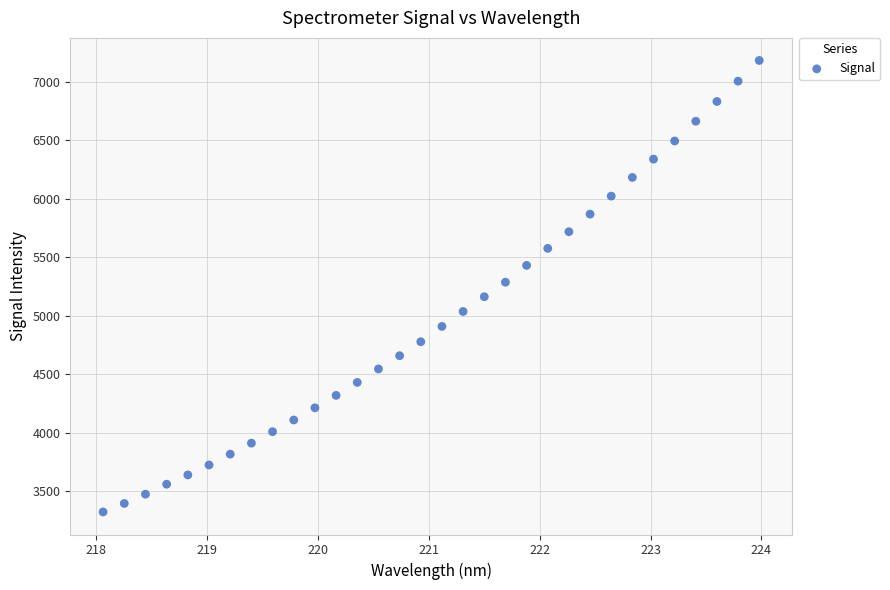

What is the range of X values (max minus min)?

5.9